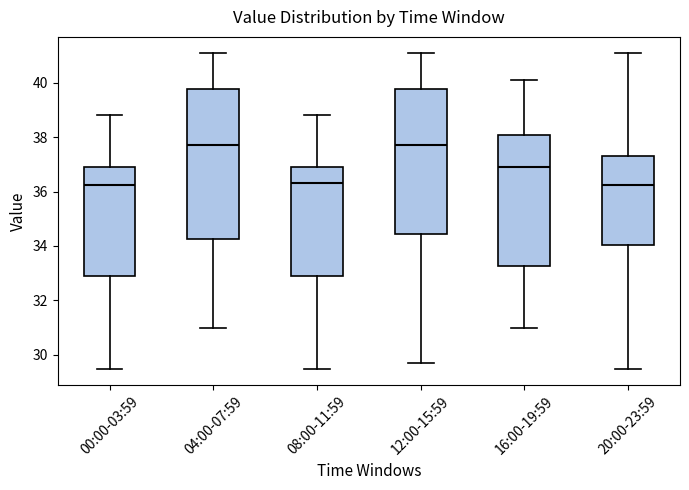

Reading left to right, transcribe this box plot: for each box, give where its median line is, the range the box spans, and where its two whiskers end, as read against the y-axis. The values are not printed on the chart, so give them approximately, as read against the axis.

00:00-03:59: median 36.2, box 33.0 to 37.0, whiskers 29.4 to 38.8
04:00-07:59: median 37.8, box 34.2 to 39.8, whiskers 31.0 to 41.2
08:00-11:59: median 36.4, box 33.0 to 37.0, whiskers 29.4 to 38.8
12:00-15:59: median 37.8, box 34.4 to 39.8, whiskers 29.8 to 41.2
16:00-19:59: median 37.0, box 33.2 to 38.0, whiskers 31.0 to 40.2
20:00-23:59: median 36.2, box 34.0 to 37.4, whiskers 29.4 to 41.2